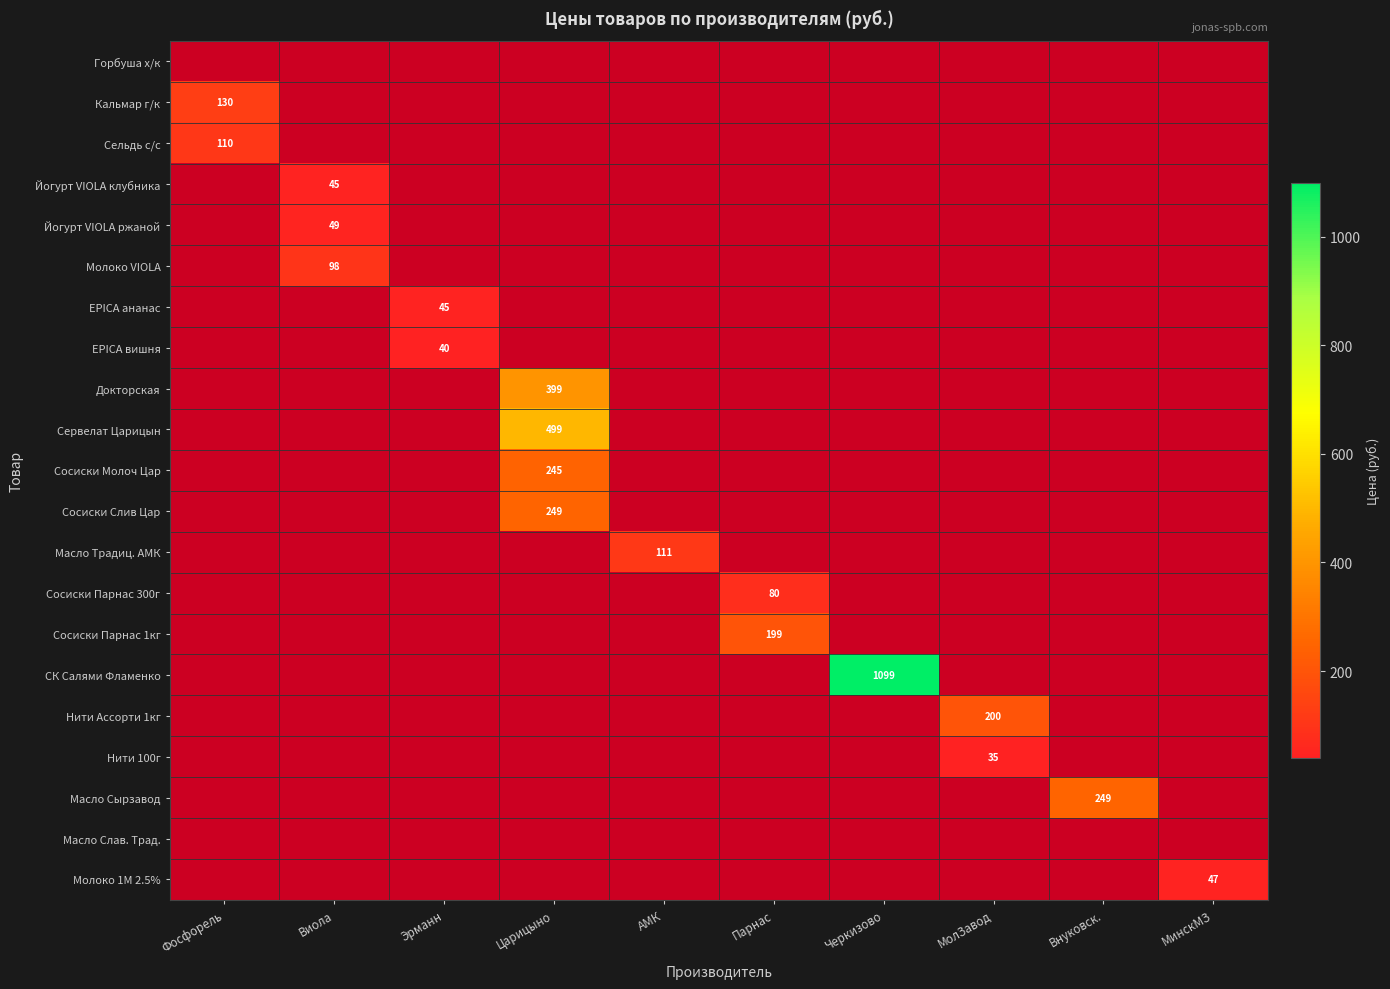

At which category is the sum across all series the highest?

Царицыно